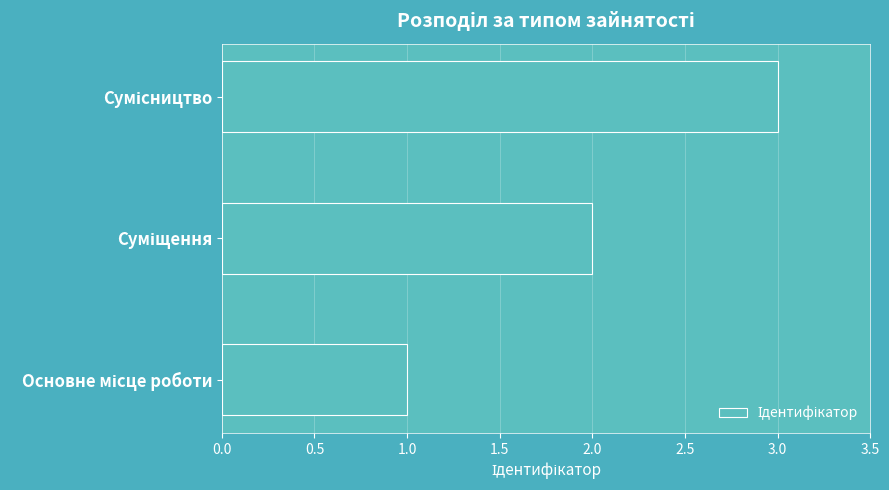

What is the greatest value displayed?

3